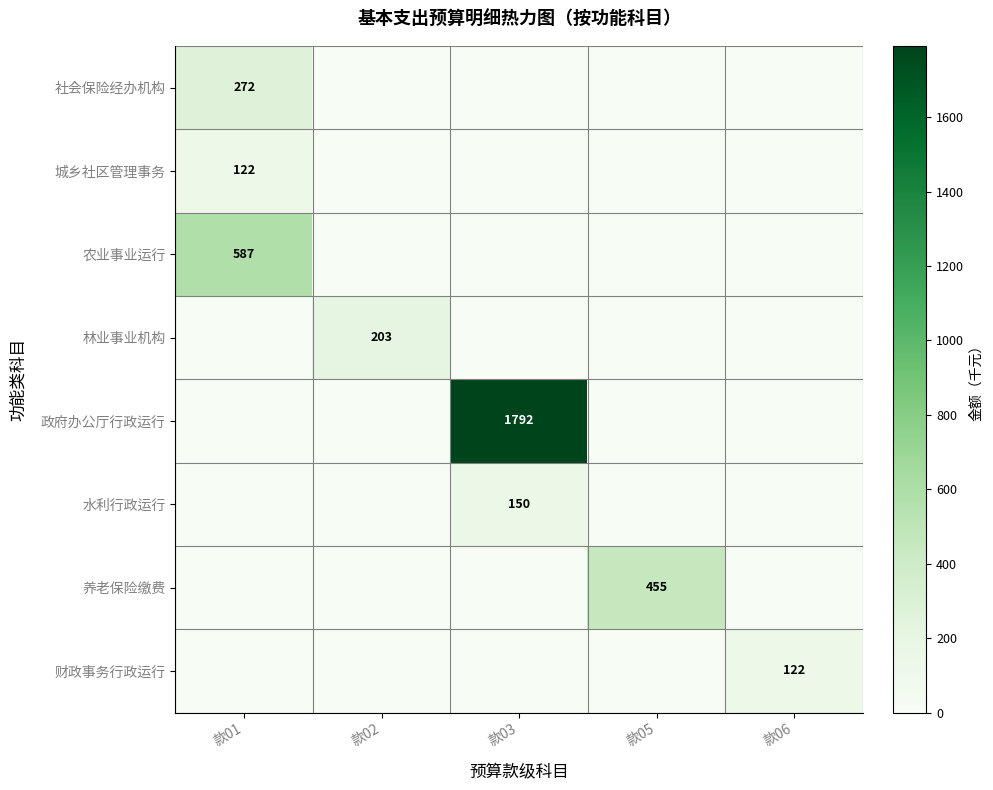

The value of 水利行政运行 at 款03 is 150. True or false?

True